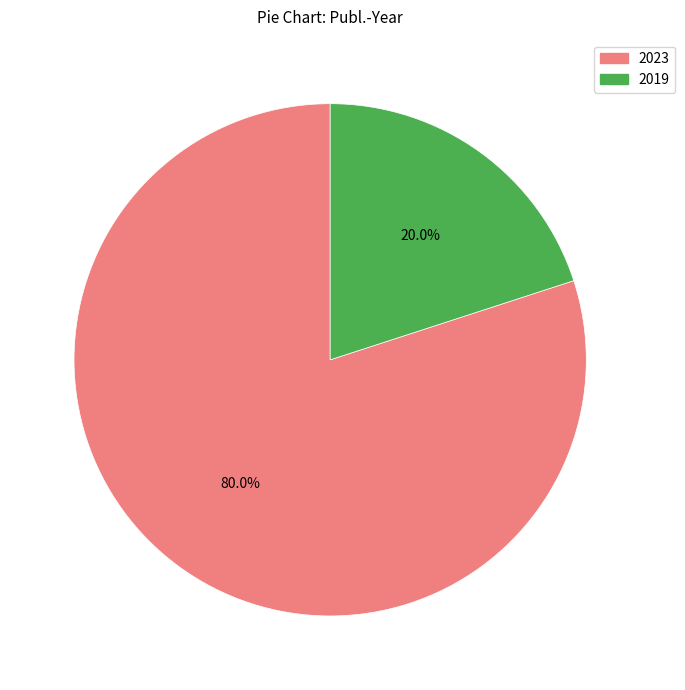

Rank the categories by value from highest to lowest.

2023, 2019